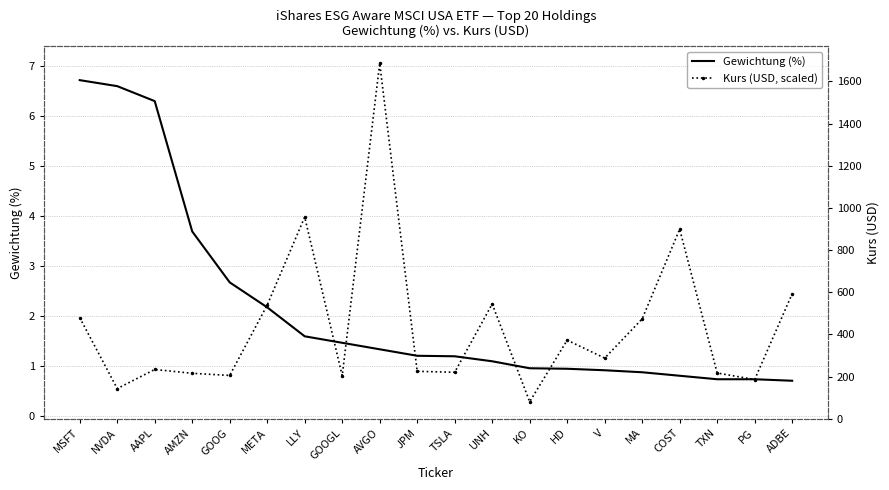

At which category does the chart reach its minimum across all series?

KO